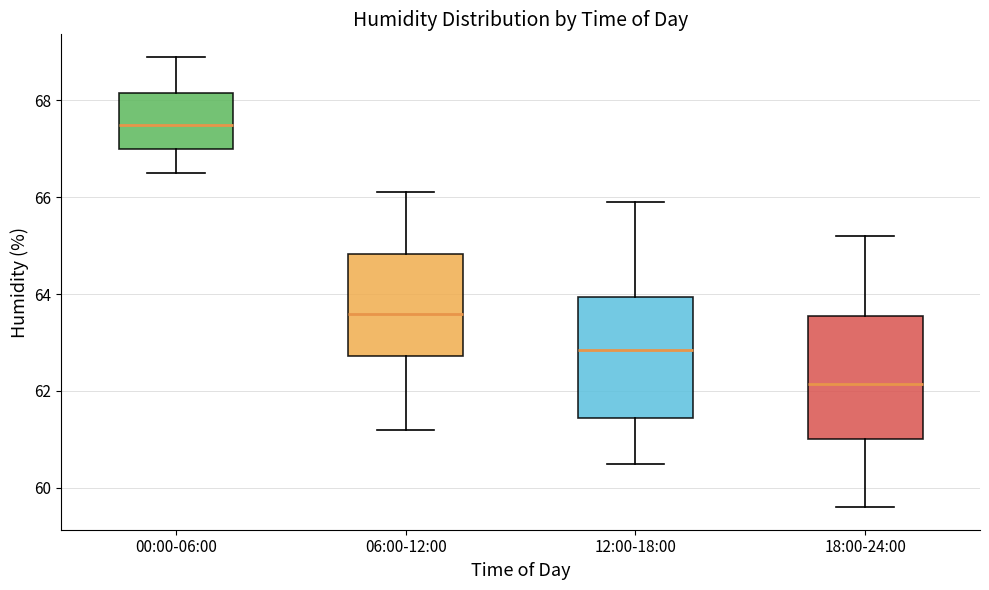

Reading left to right, read every box against the y-axis: the position of its median line, the range the box covers, and the ends of its whiskers. The values are not printed on the chart, so give them approximately, as read against the axis.

00:00-06:00: median 67.6, box 67.0 to 68.2, whiskers 66.6 to 69.0
06:00-12:00: median 63.6, box 62.8 to 64.8, whiskers 61.2 to 66.2
12:00-18:00: median 62.8, box 61.4 to 64.0, whiskers 60.6 to 66.0
18:00-24:00: median 62.2, box 61.0 to 63.6, whiskers 59.6 to 65.2